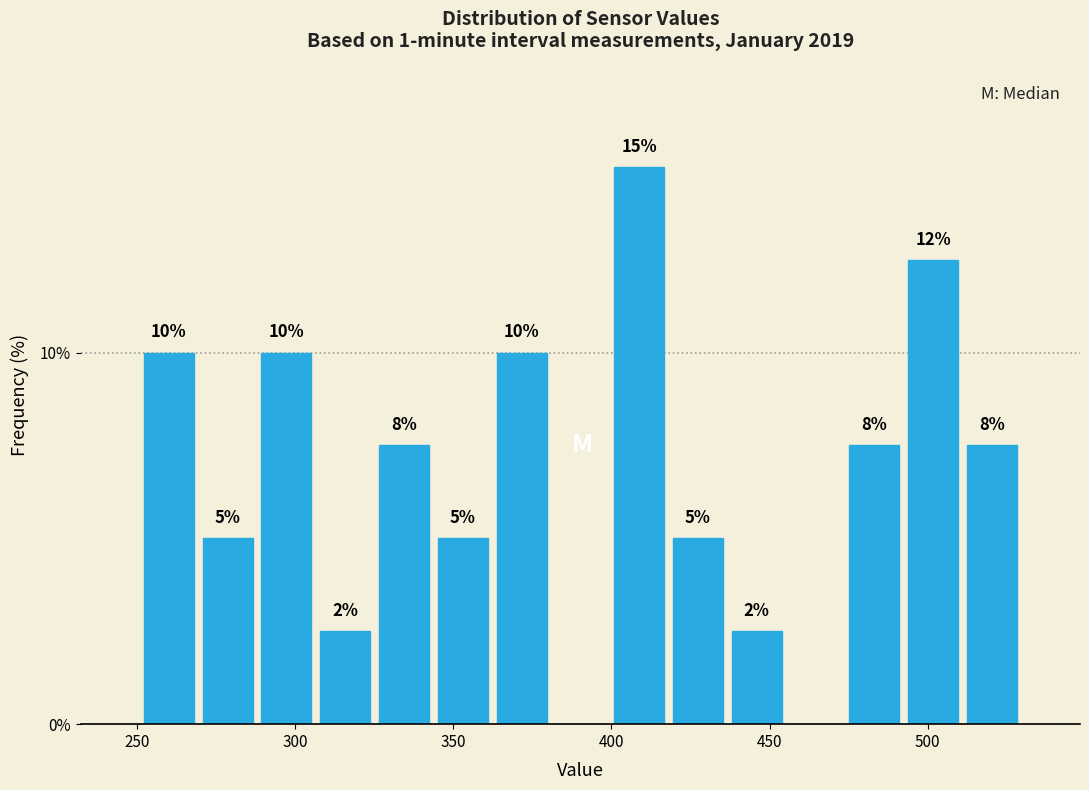

Around what value on the x-axis is the tallest bar? Give the approximate position of its centre, as read against the axis.

410